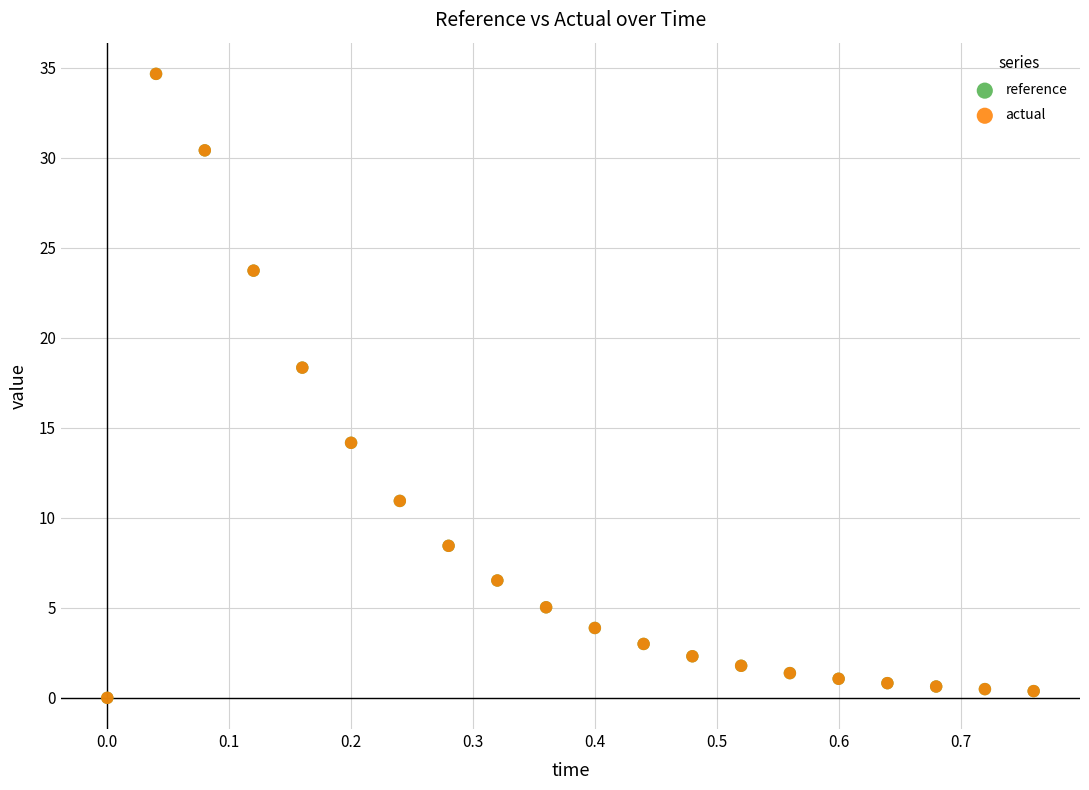

What are all the series names shown in the legend?

reference, actual